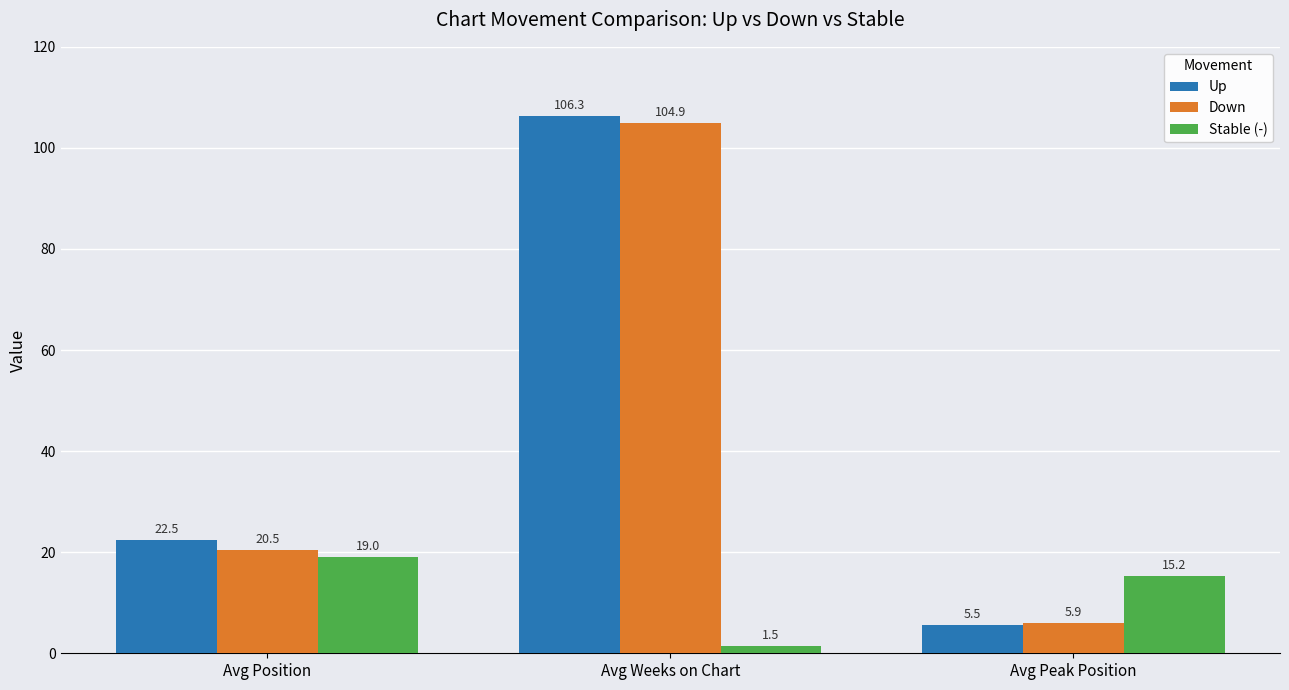

Rank the series by their maximum value, from lowest to highest.

Stable (-), Down, Up